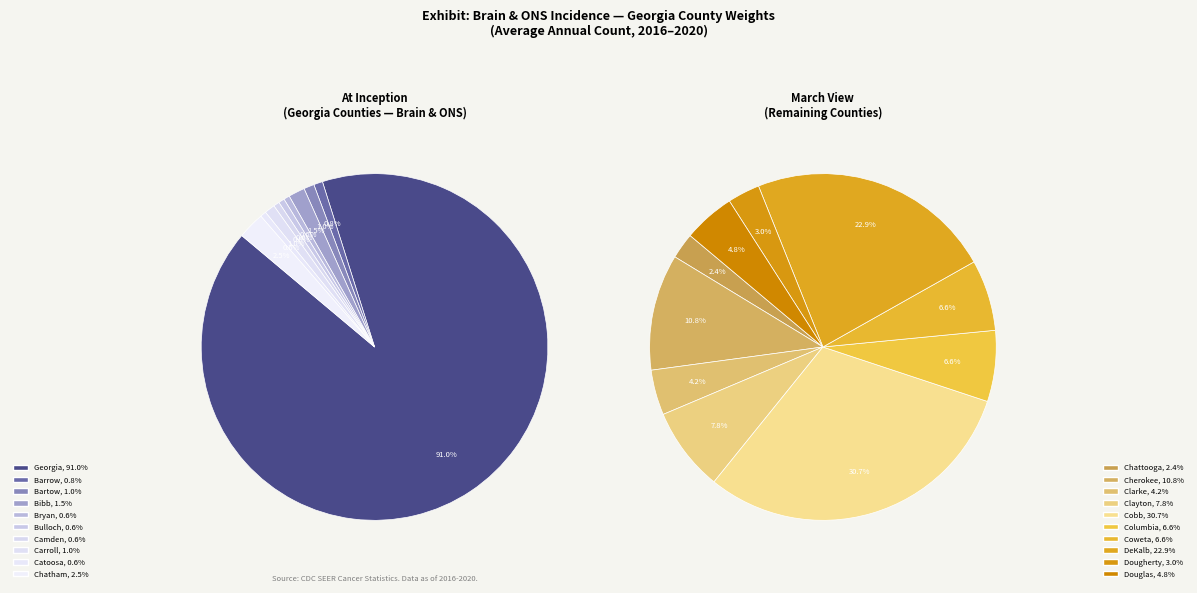

How many segments does this pie chart have?

20